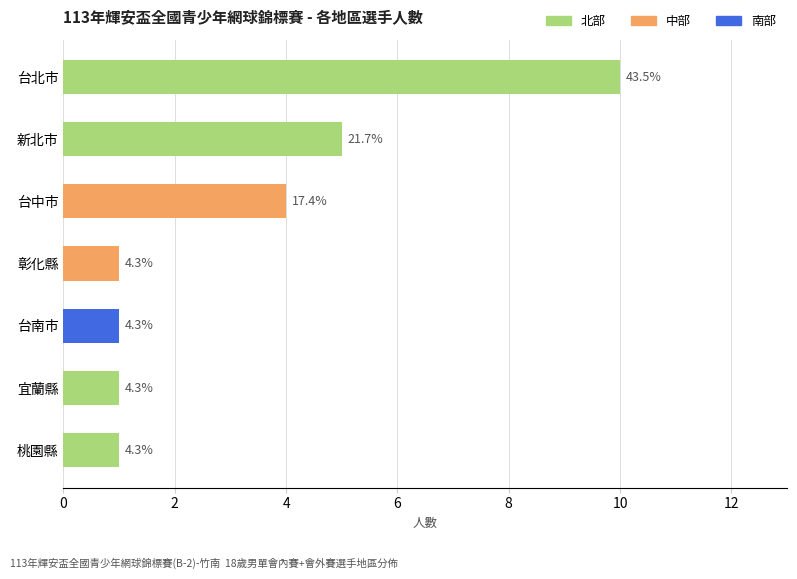

How many bars are there in total?

7